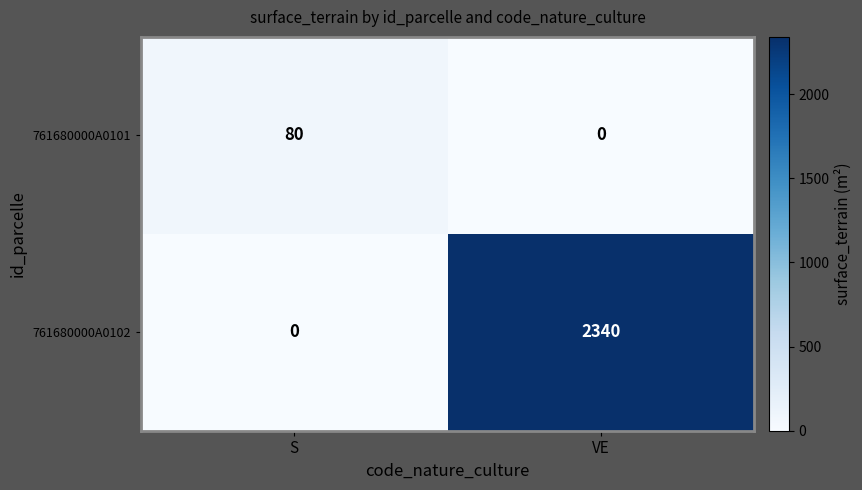

Reading left to right, what are all the values shown in this chart?

761680000A0101: 80	0
761680000A0102: 0	2340